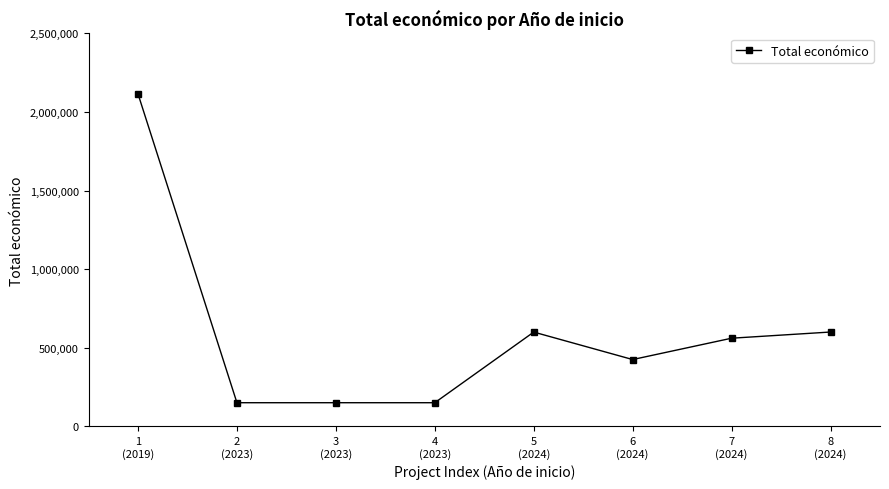

At which label does the data first exceed 560529?

1
(2019)